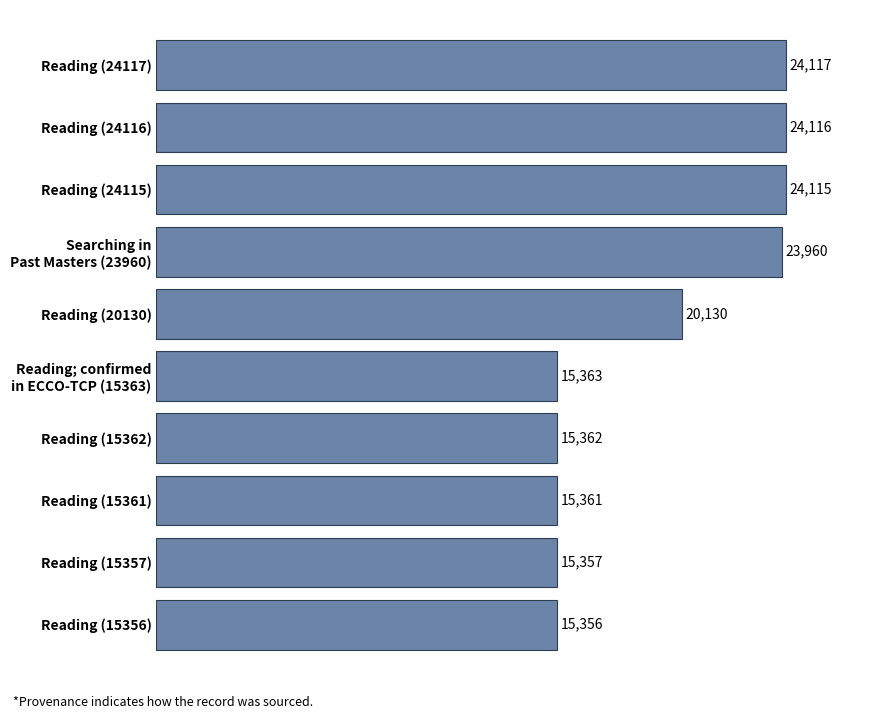

Reading bottom to top, what are all the values shown in this chart?

15356	15357	15361	15362	15363	20130	23960	24115	24116	24117